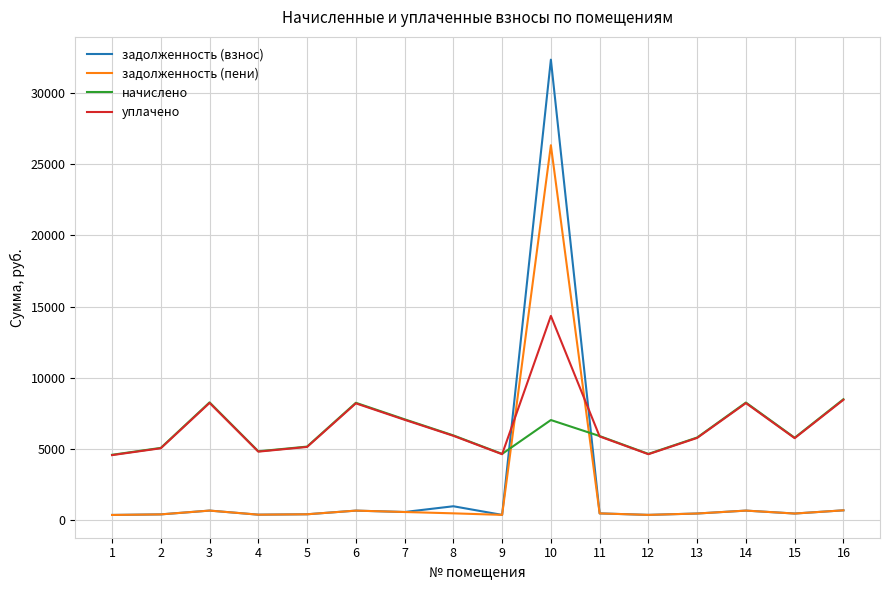

The начислено series shows 5802.2 at 15. True or false?

True